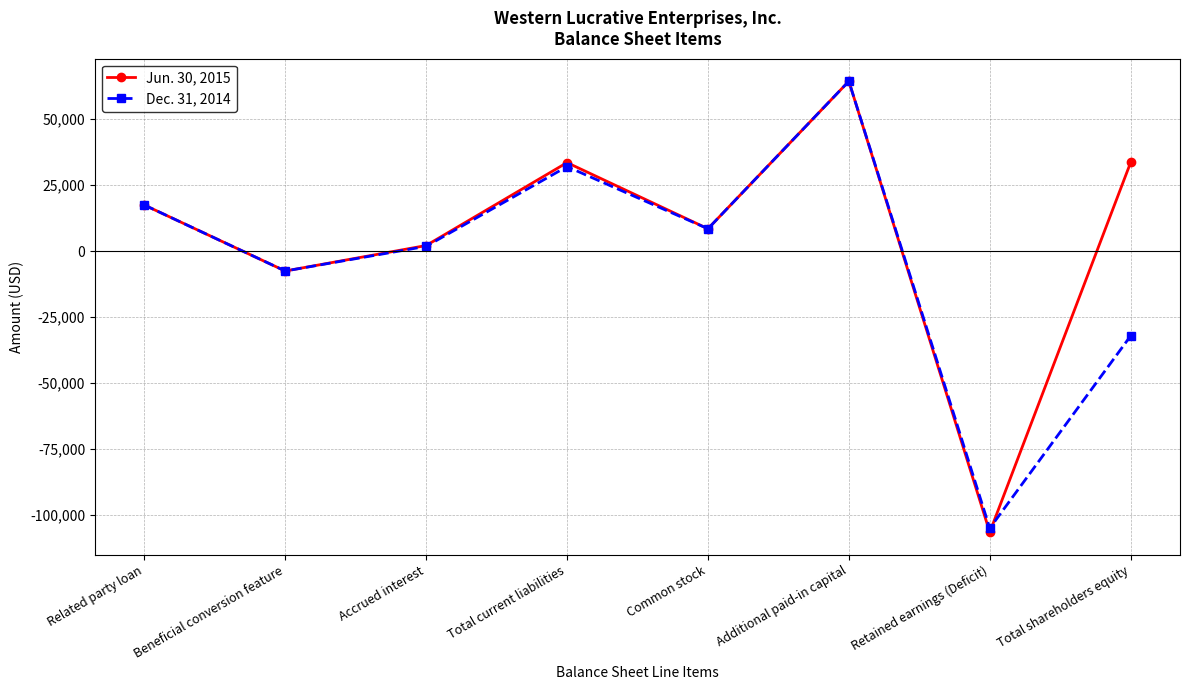

Which series has the largest total across all categories?

Jun. 30, 2015